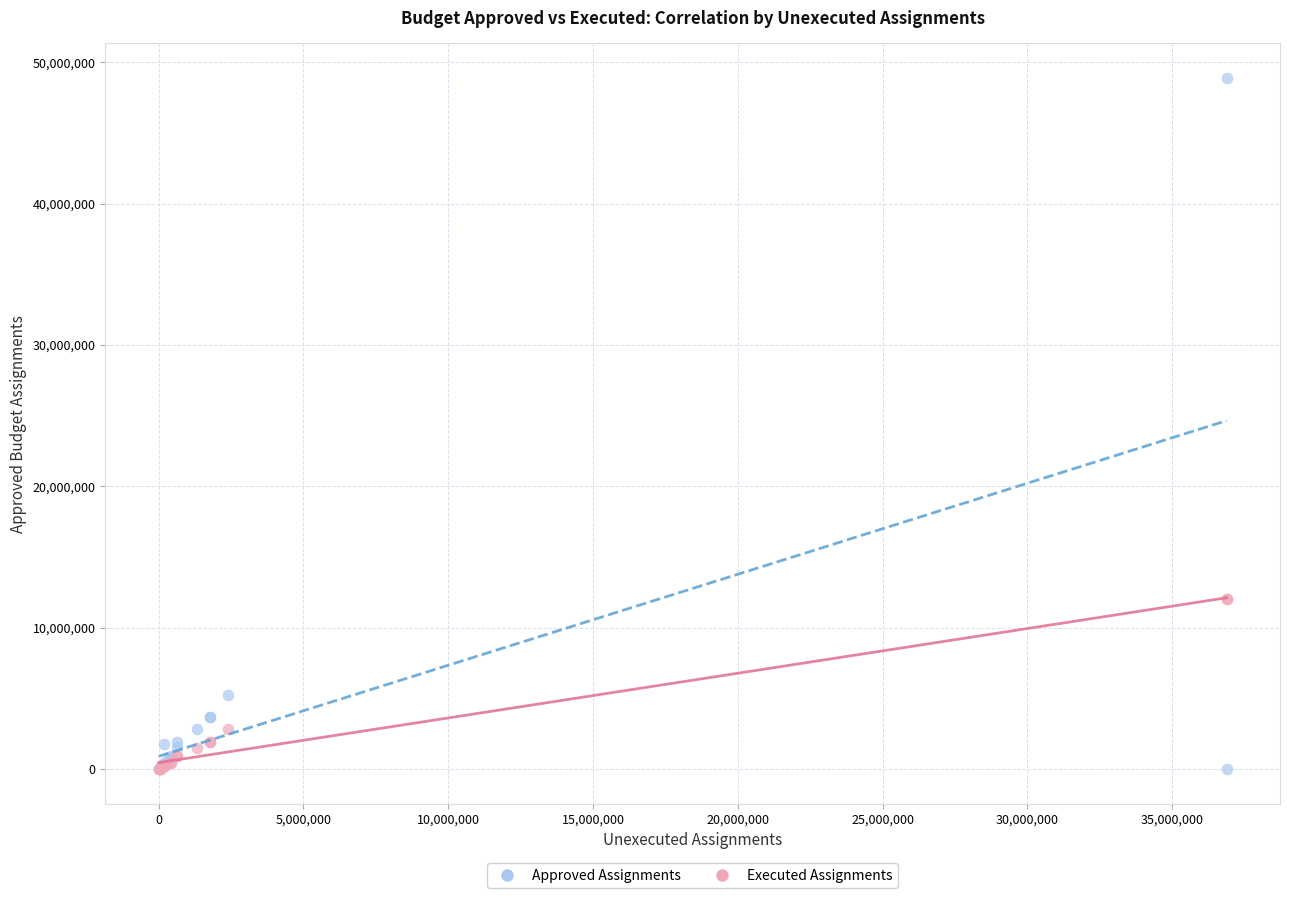

In the Executed Assignments series, what Y value is closest to 6009389?

2858292.7